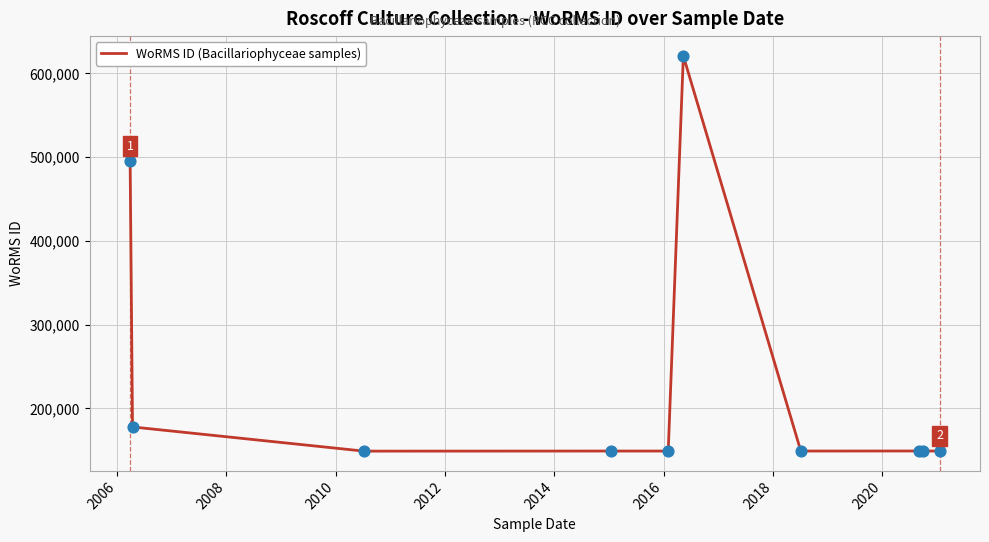

What is the minimum value shown in the chart?

149031